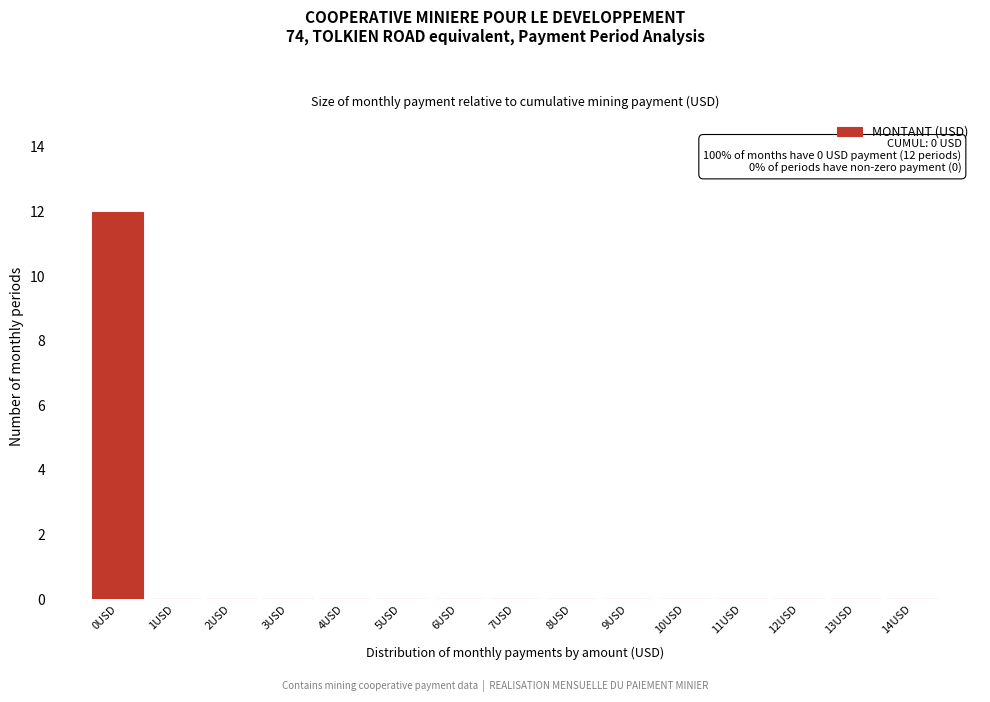

Reading left to right, extract all data points from this chart.

0USD=12	1USD=0	2USD=0	3USD=0	4USD=0	5USD=0	6USD=0	7USD=0	8USD=0	9USD=0	10USD=0	11USD=0	12USD=0	13USD=0	14USD=0